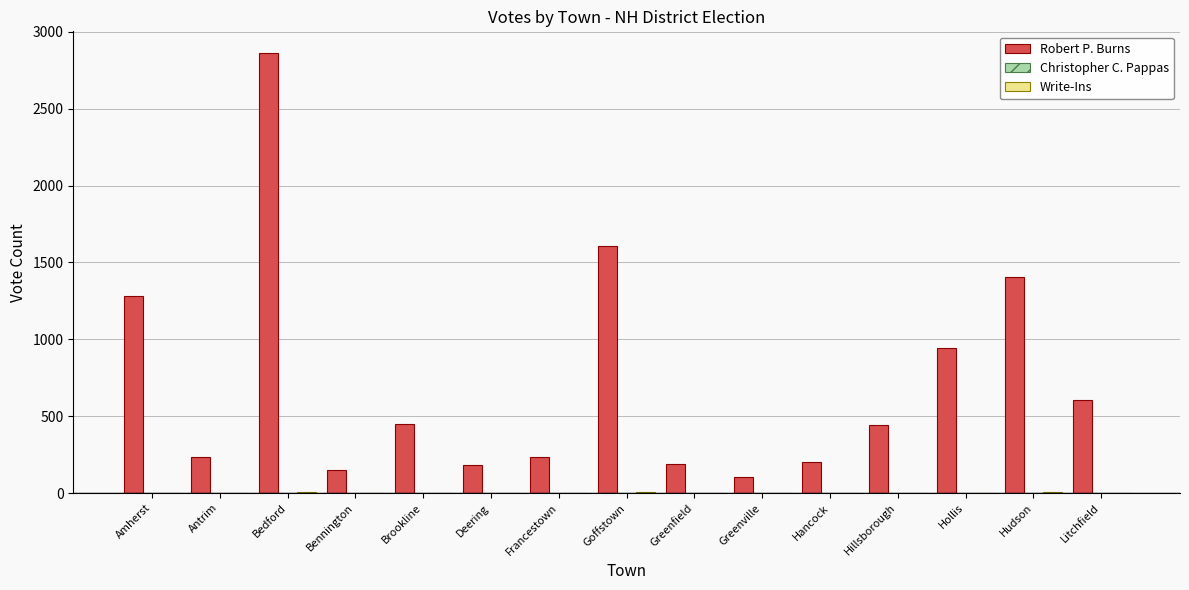

Which series has the largest total across all categories?

Robert P. Burns